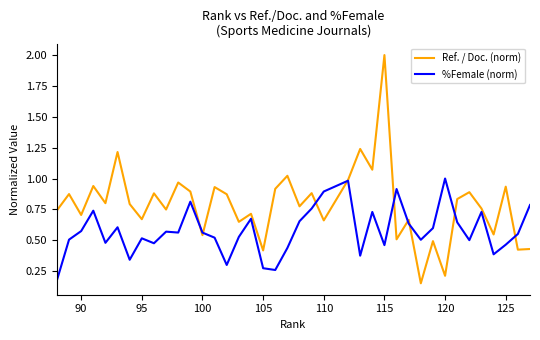

Rank the series by their average value, from highest to lowest.

Ref. / Doc. (norm), %Female (norm)